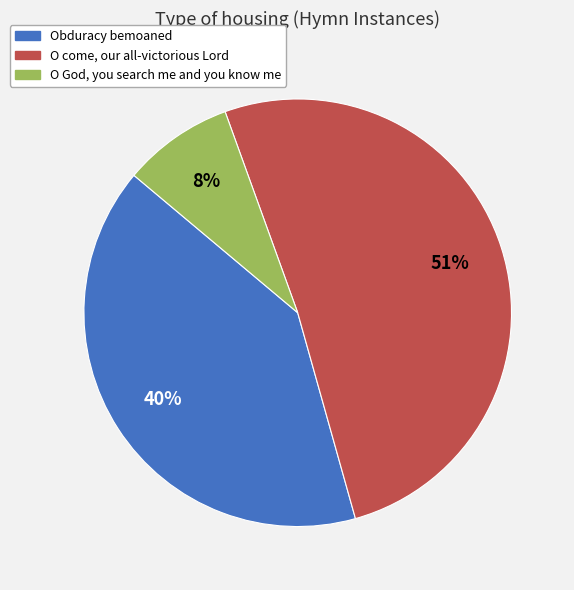

Is it true that O come, our all-victorious Lord is 42% of the pie?

False